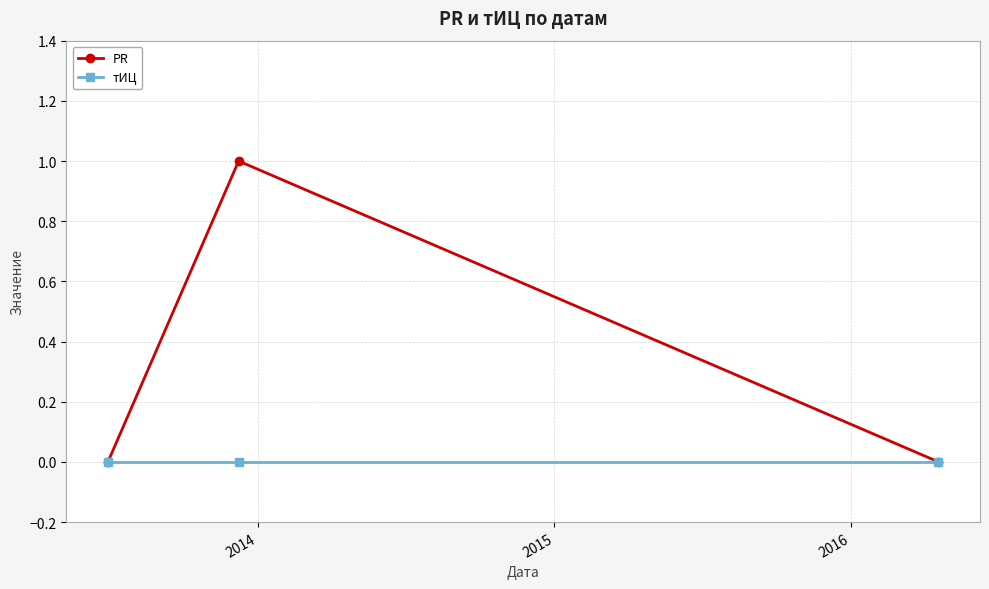

How many lines are shown in the chart?

2